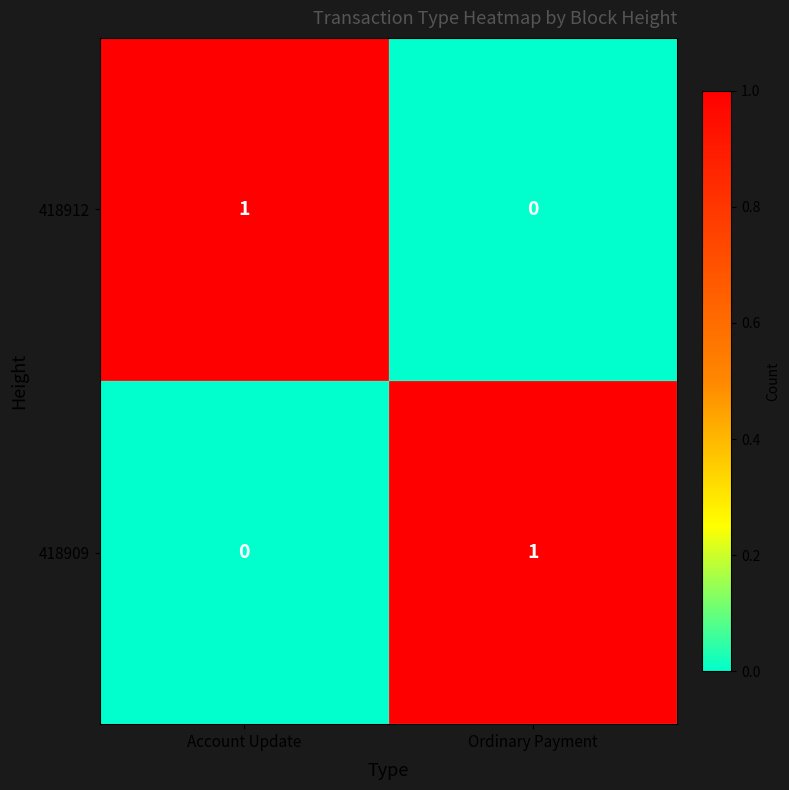

The 418909 series shows 1 at Ordinary Payment. True or false?

True